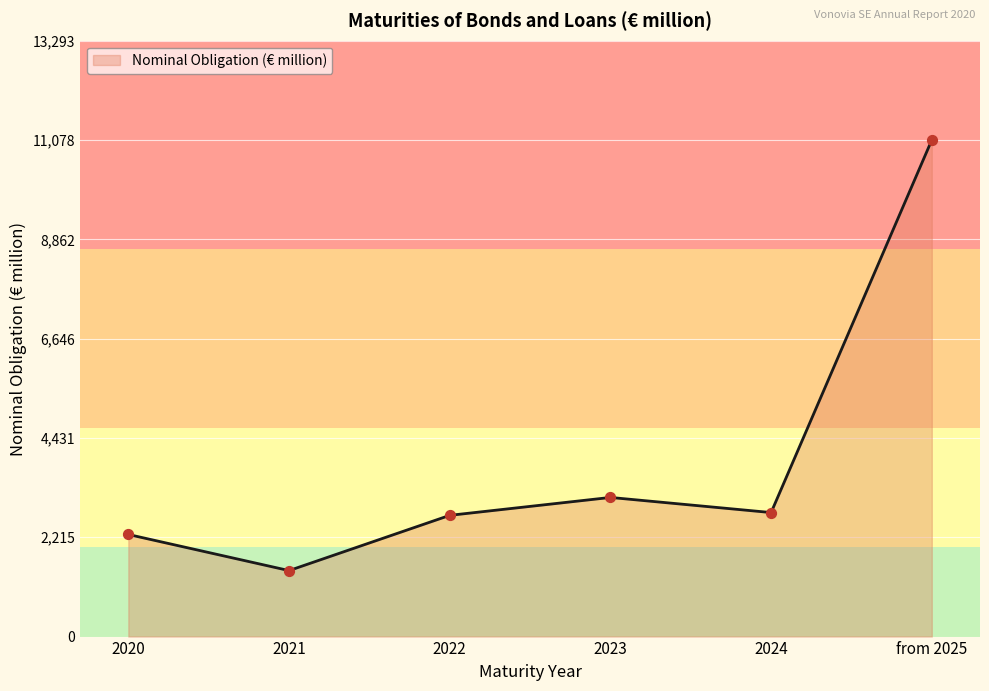

What is the change in value from 2022 to from 2025?

+8373.3